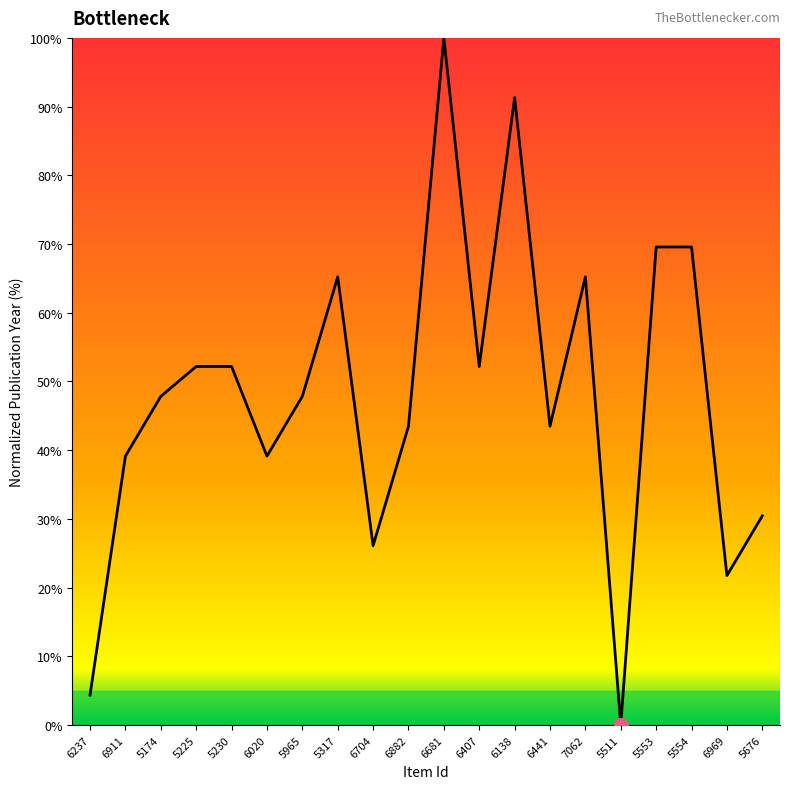

The value at 6681 is 63.8. True or false?

False